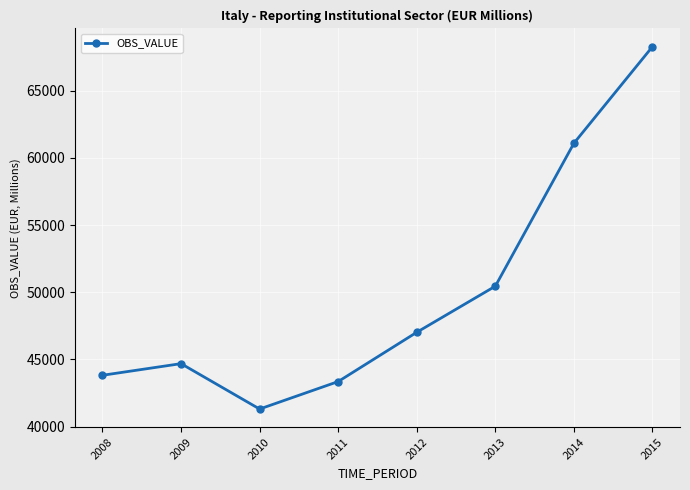

Between 2010 and 2008, which is larger?

2008